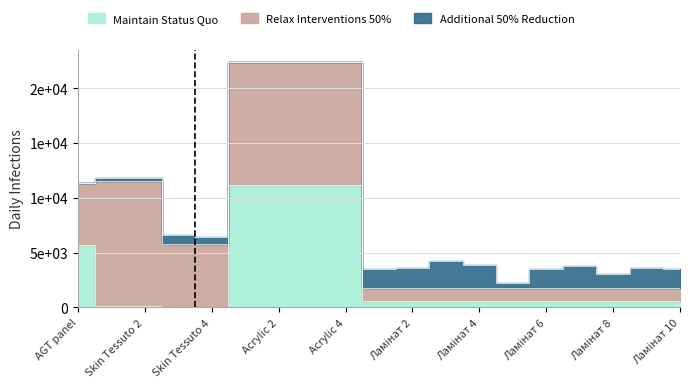

What is the sum of all Relax Interventions 50% values?

97010.3